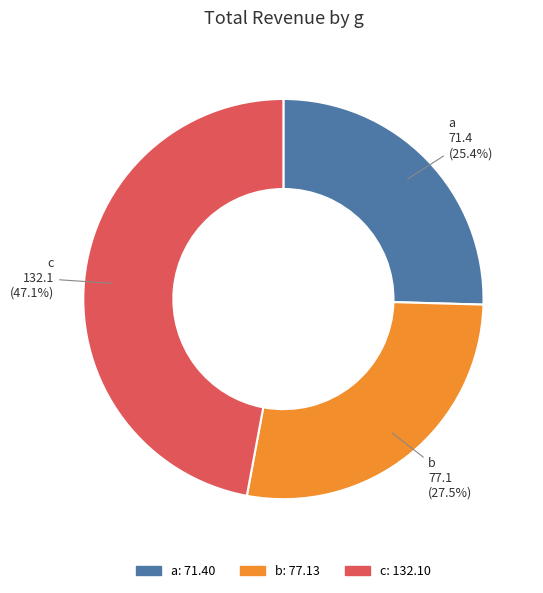

Approximately how many times larger is the value at b compared to c?

0.6